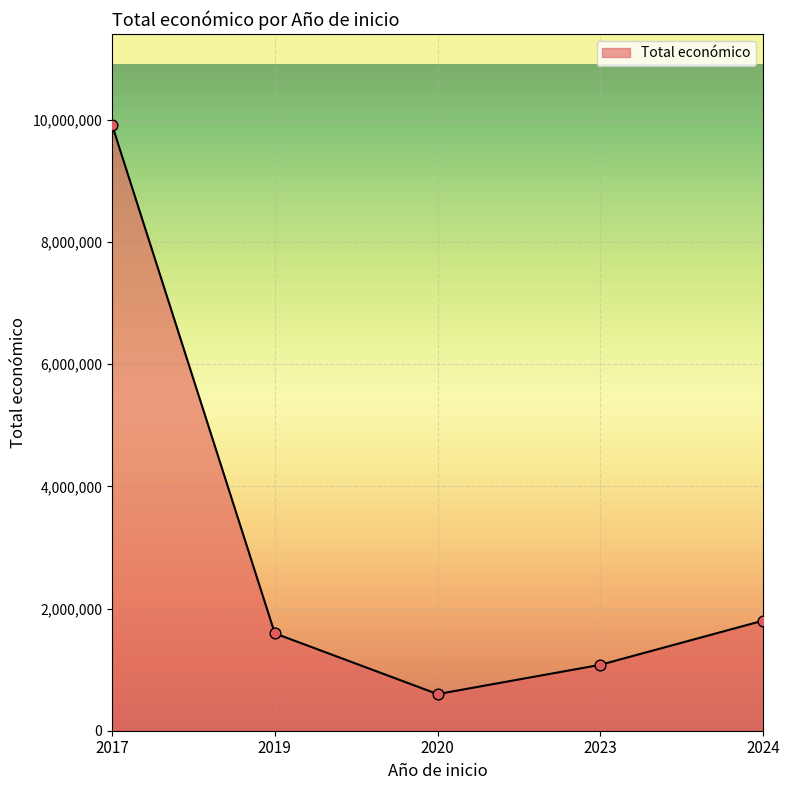

What is the ratio of the value at 2020 to the value at 2019?

0.4